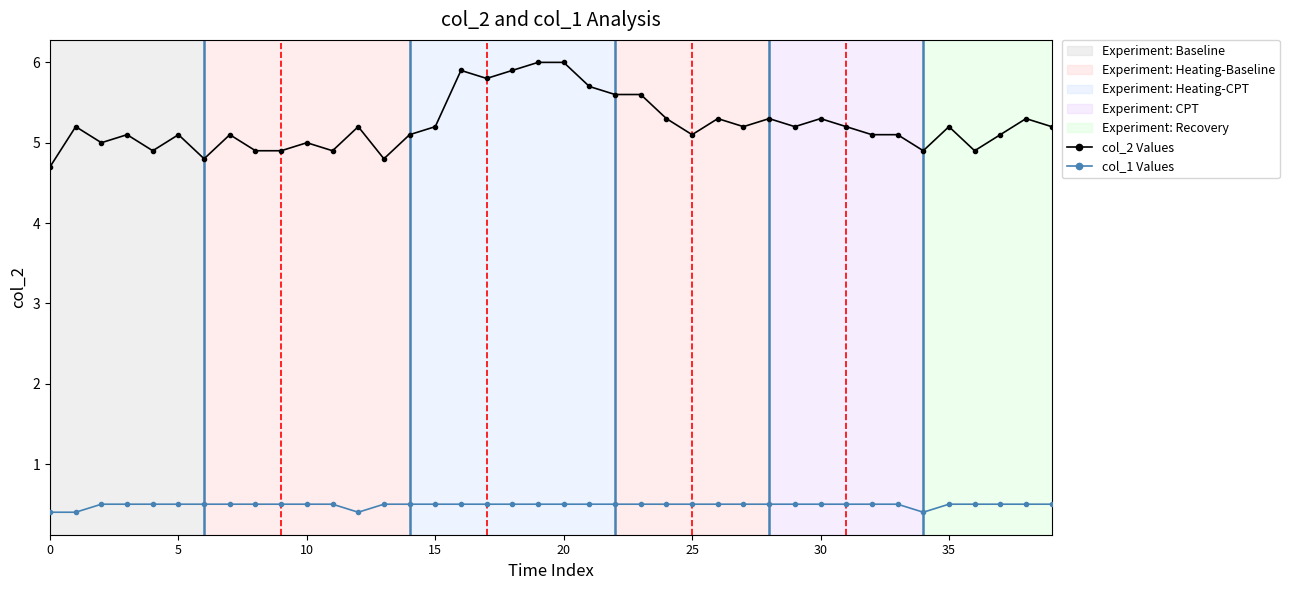

What is the sum of all col_1 Values values?

19.6